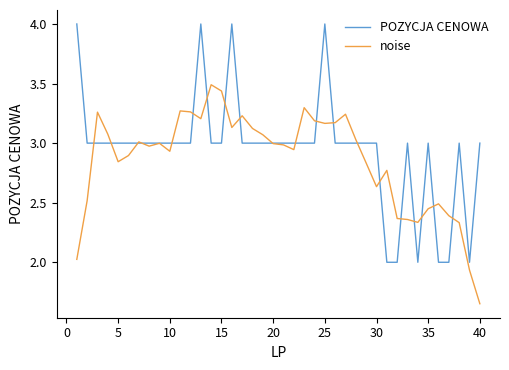

What is the minimum value for POZYCJA CENOWA?

2.0